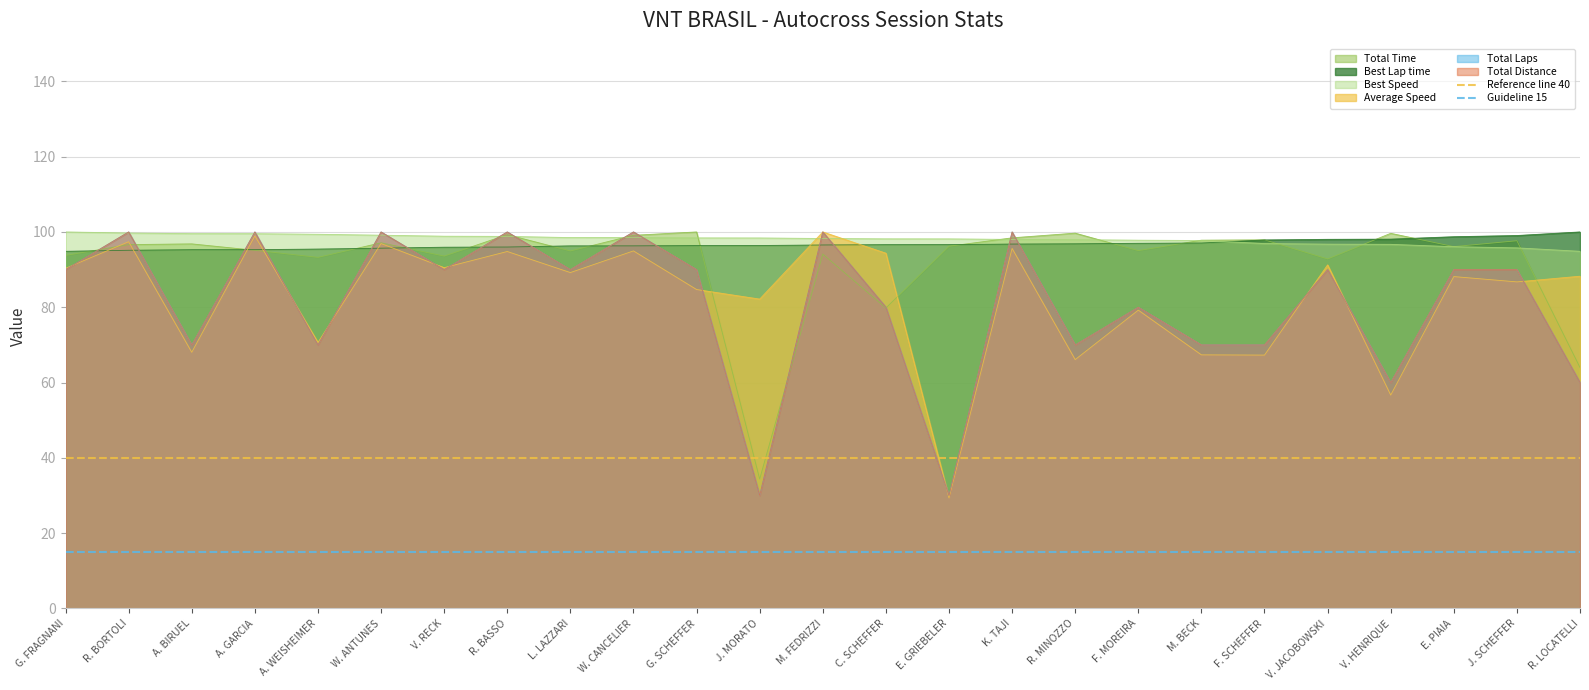

Is the value of Best Lap time at W. CANCELIER greater than the value of Average Speed at A. WEISHEIMER?

Yes